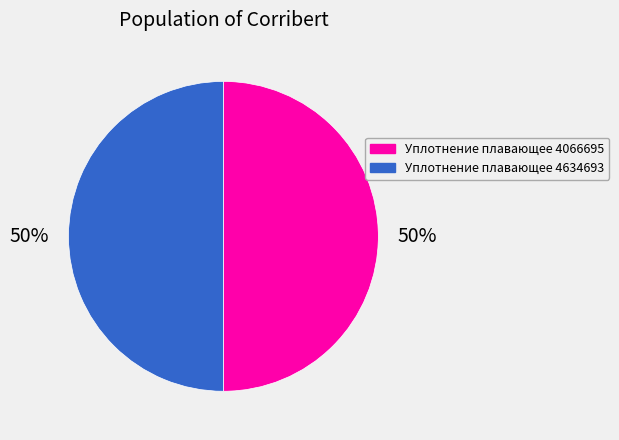

What percentage is the Уплотнение плавающее 4634693 slice, to the nearest percent?

50%